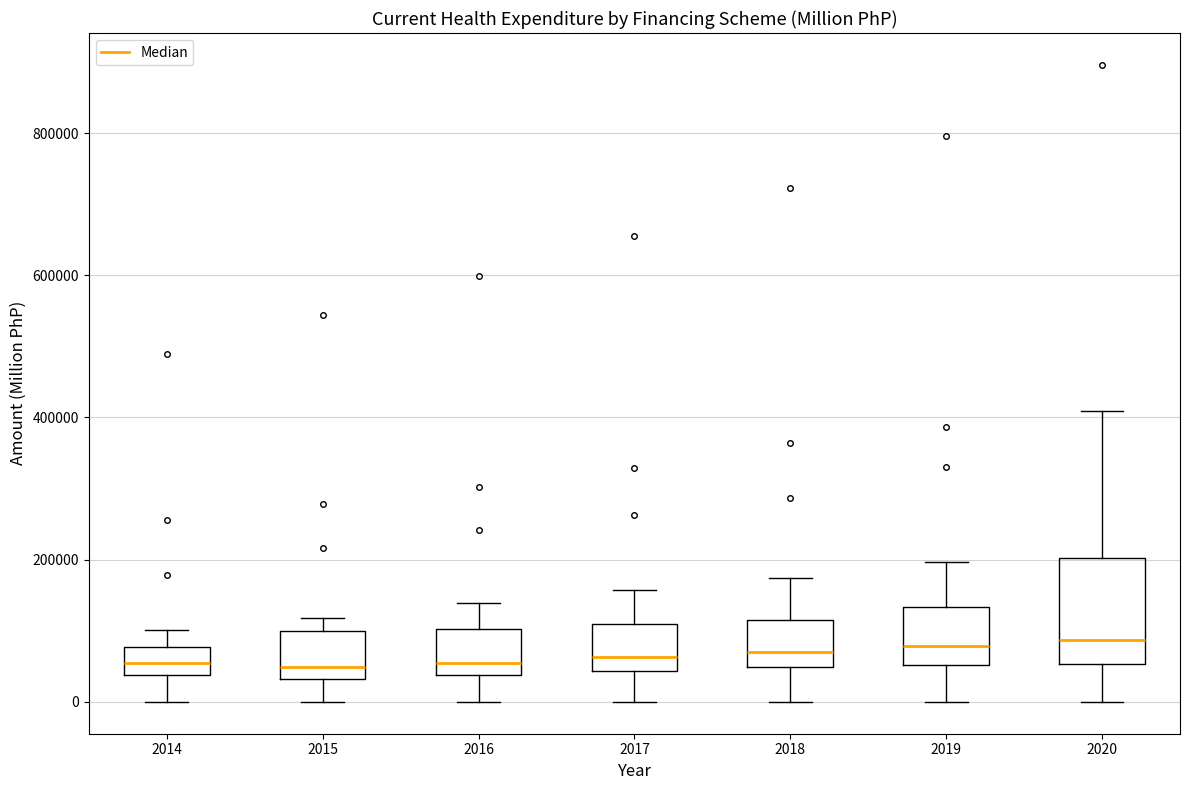

Where is the upper edge of the box at x = 2014 on the y-axis? The values are not printed on the chart, so give them approximately, as read against the axis.

80000